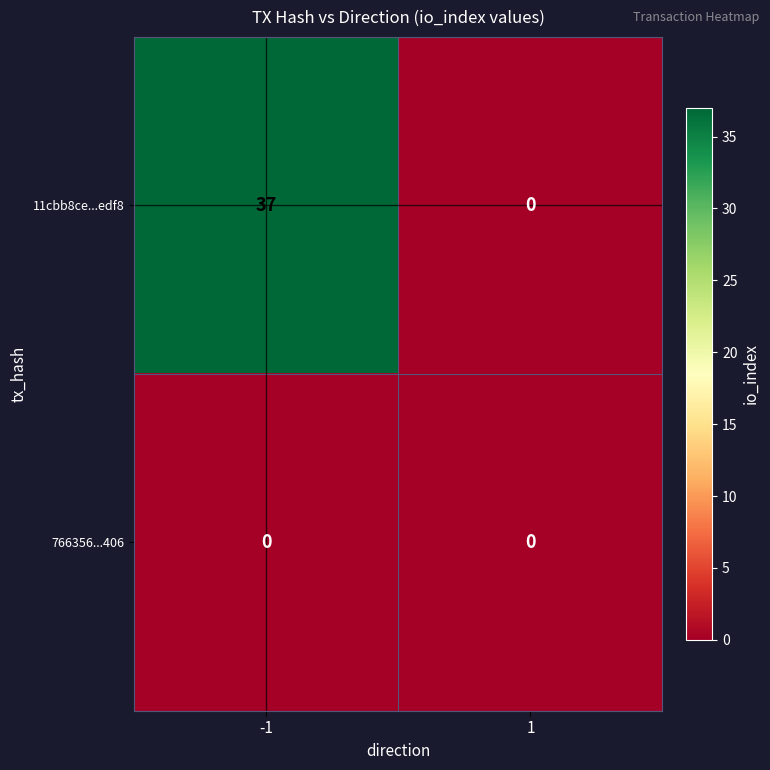

The 11cbb8ce...edf8 series shows 37 at -1. True or false?

True